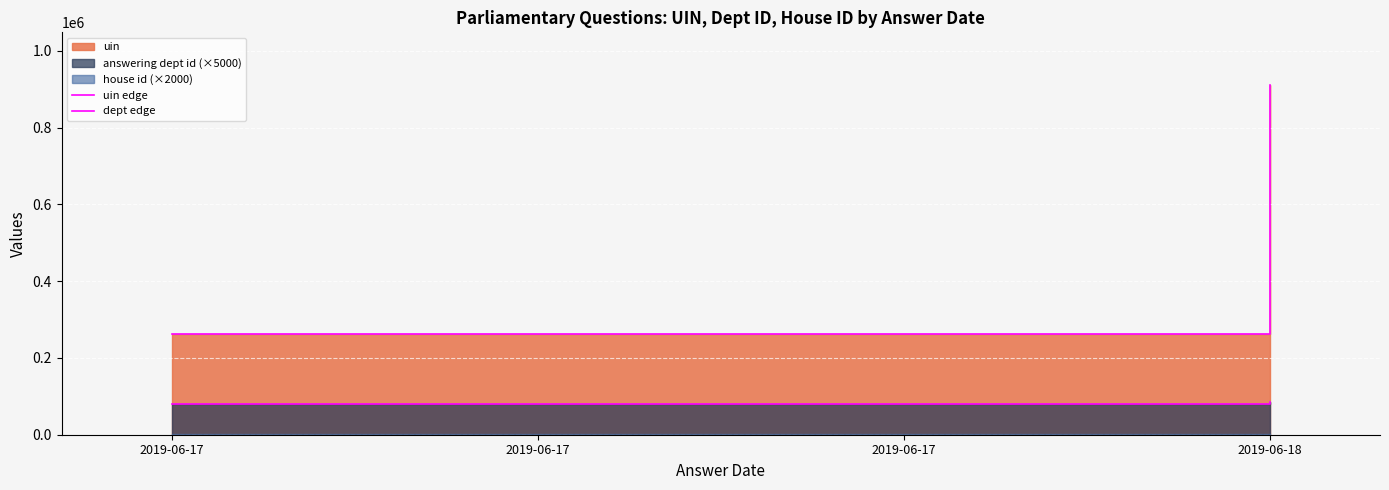

Rank the categories by uin edge value from highest to lowest.

2019-06-18, 2019-06-17, 2019-06-17, 2019-06-17